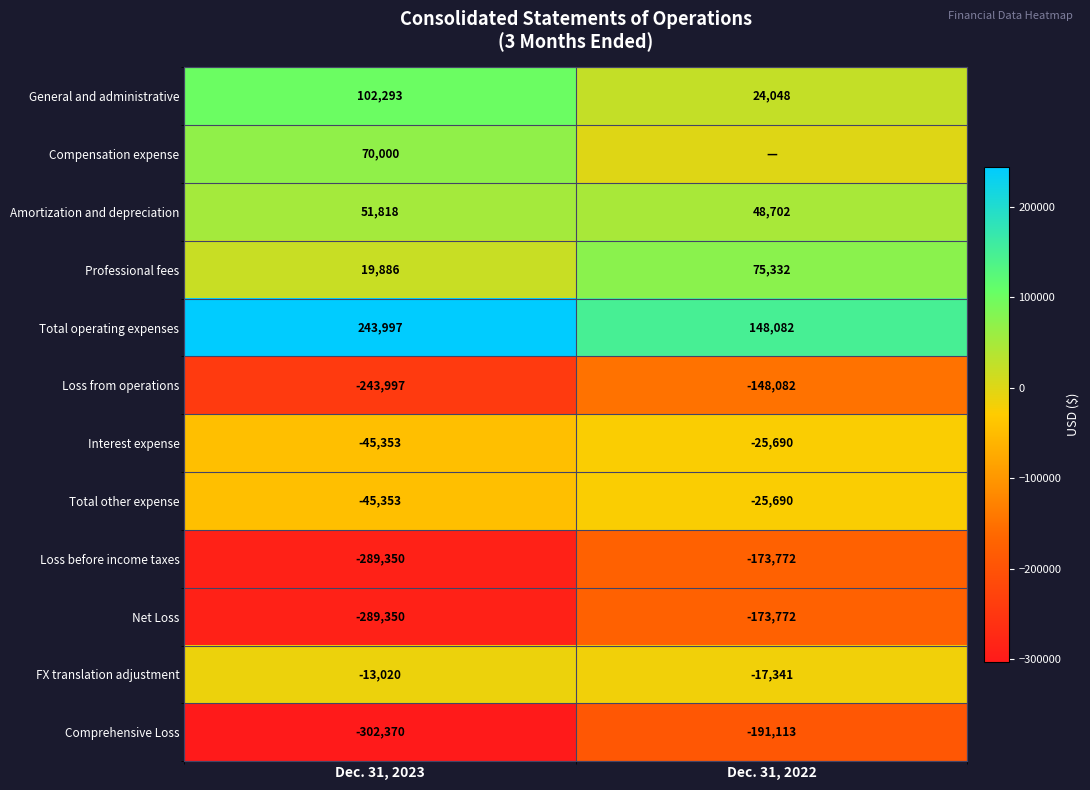

What is the total value across all series at Dec. 31, 2022?

-459296